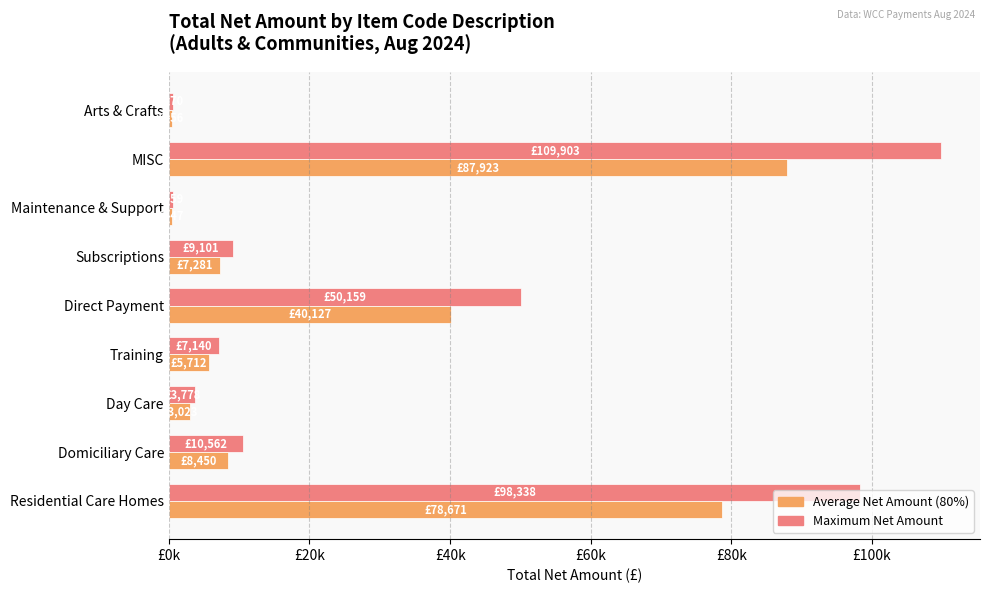

What are all the series names shown in the legend?

Average Net Amount (80%), Maximum Net Amount